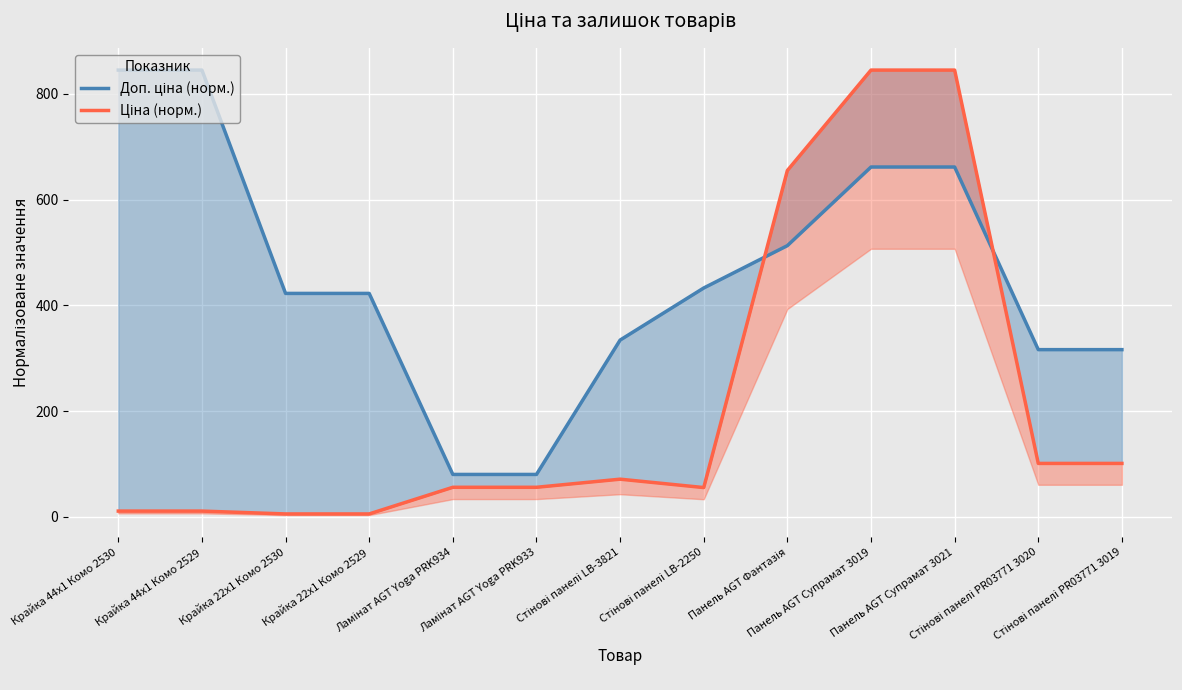

Between Ламінат AGT Yoga PRK934 and Панель AGT Супрамат 3021, which series saw the biggest shift?

Ціна (норм.)